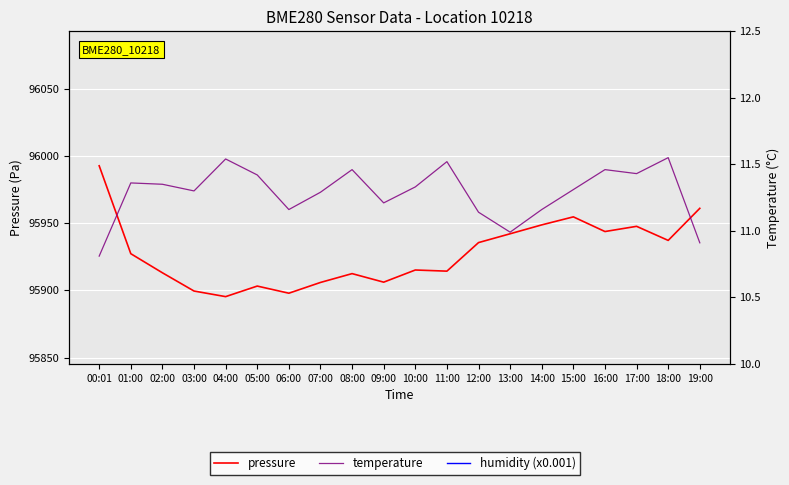

At which label does pressure first exceed 95927?

00:01